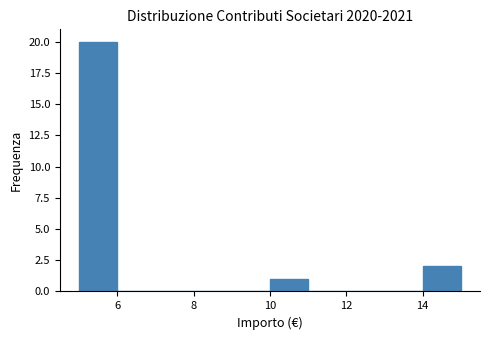

Reading left to right, list every bar in this chart as the range it spans on the x-axis followed by its height. The values are not printed on the chart, so give them approximately, as read against the axis.

5 to 6: 20
6 to 7: 0
7 to 8: 0
8 to 9: 0
9 to 10: 0
10 to 11: 1
11 to 12: 0
12 to 13: 0
13 to 14: 0
14 to 15: 2